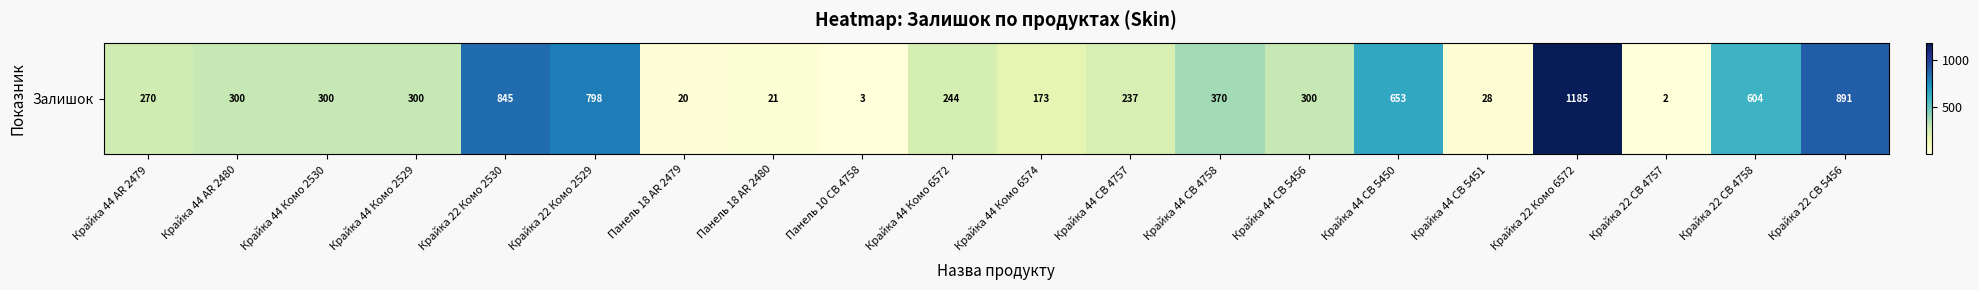

What is the difference between the values at Крайка 44 Комо 6574 and Крайка 22 Комо 2530?

672